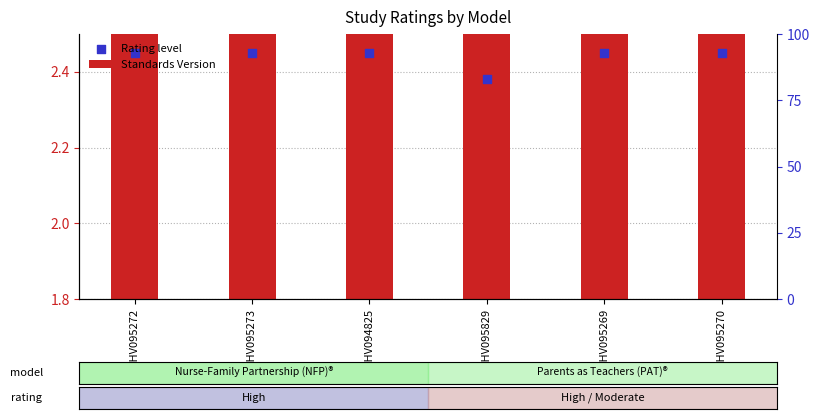

At how many categories does at least one series exceed 2?

6